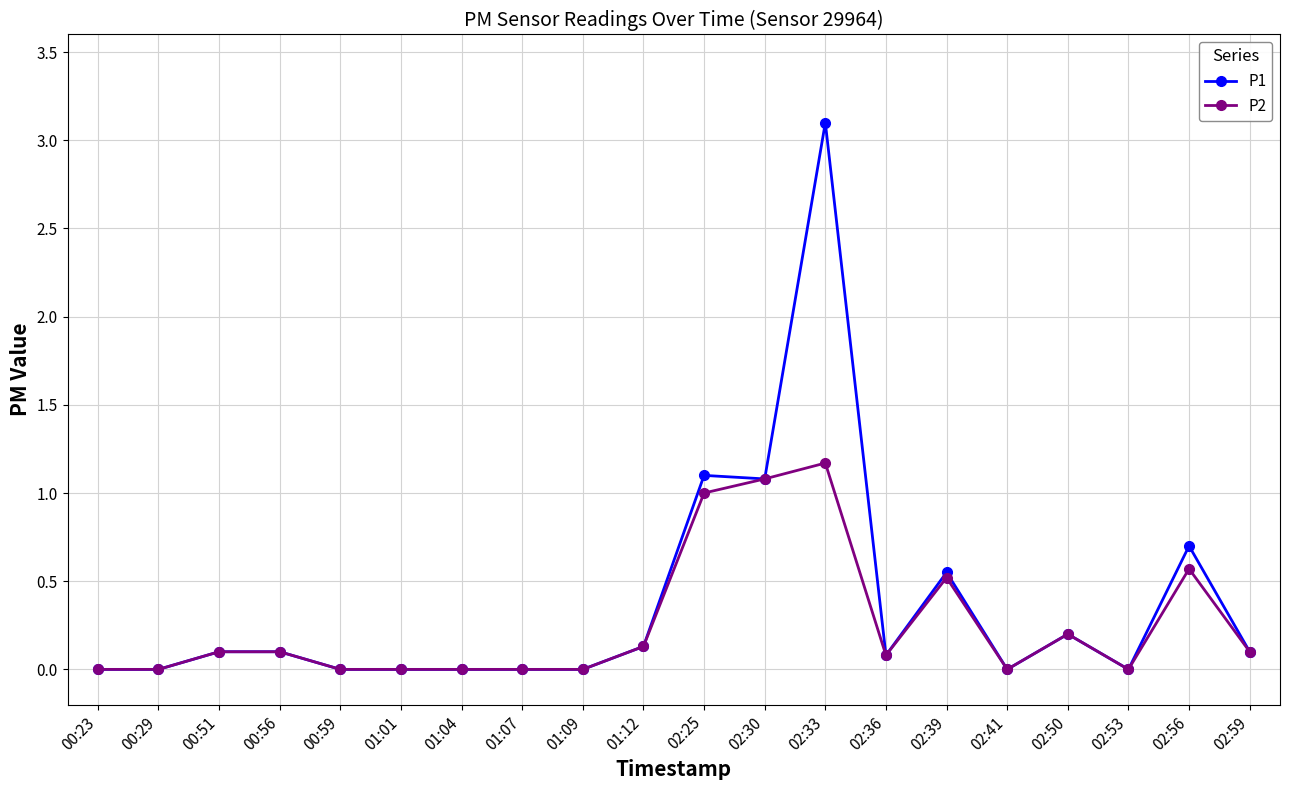

Which series has the largest total across all categories?

P1